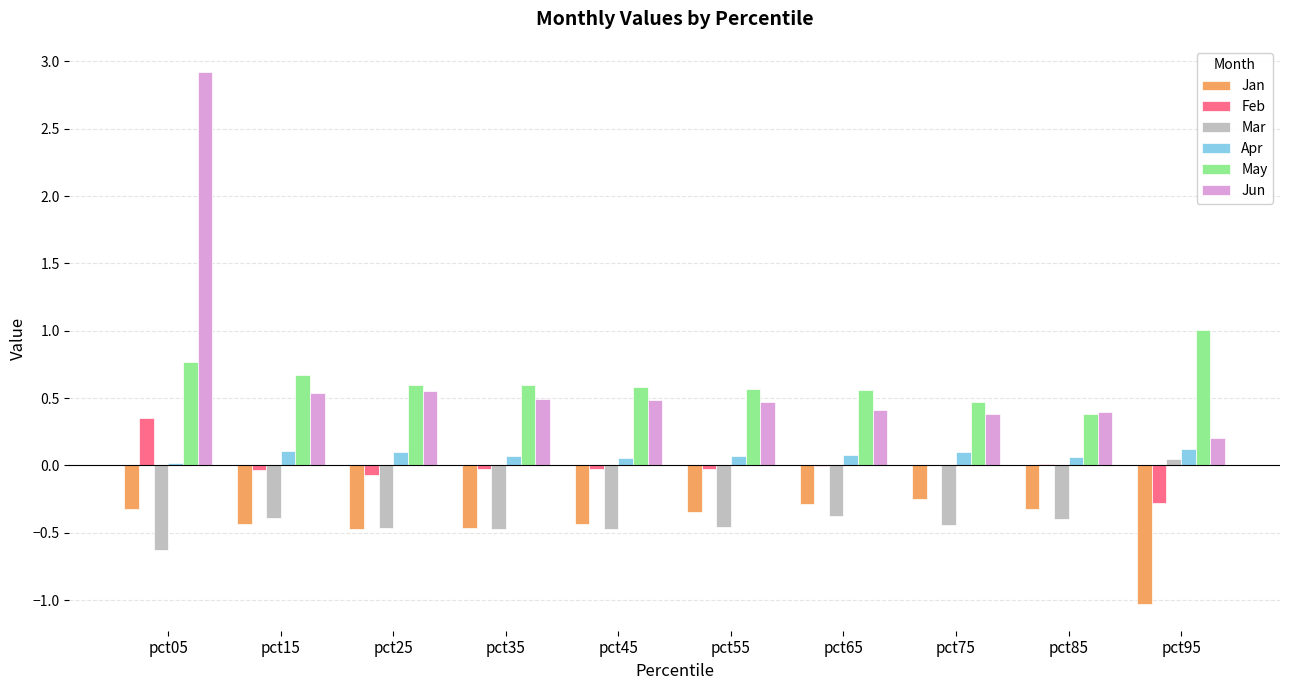

At which category is the sum across all series the highest?

pct05